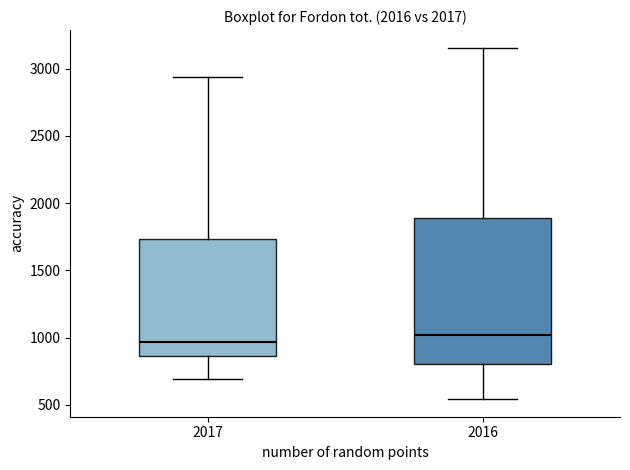

Reading left to right, transcribe this box plot: for each box, give where its median line is, the range the box spans, and where its two whiskers end, as read against the y-axis. The values are not printed on the chart, so give them approximately, as read against the axis.

2017: median 950, box 850 to 1750, whiskers 700 to 2950
2016: median 1000, box 800 to 1900, whiskers 550 to 3150